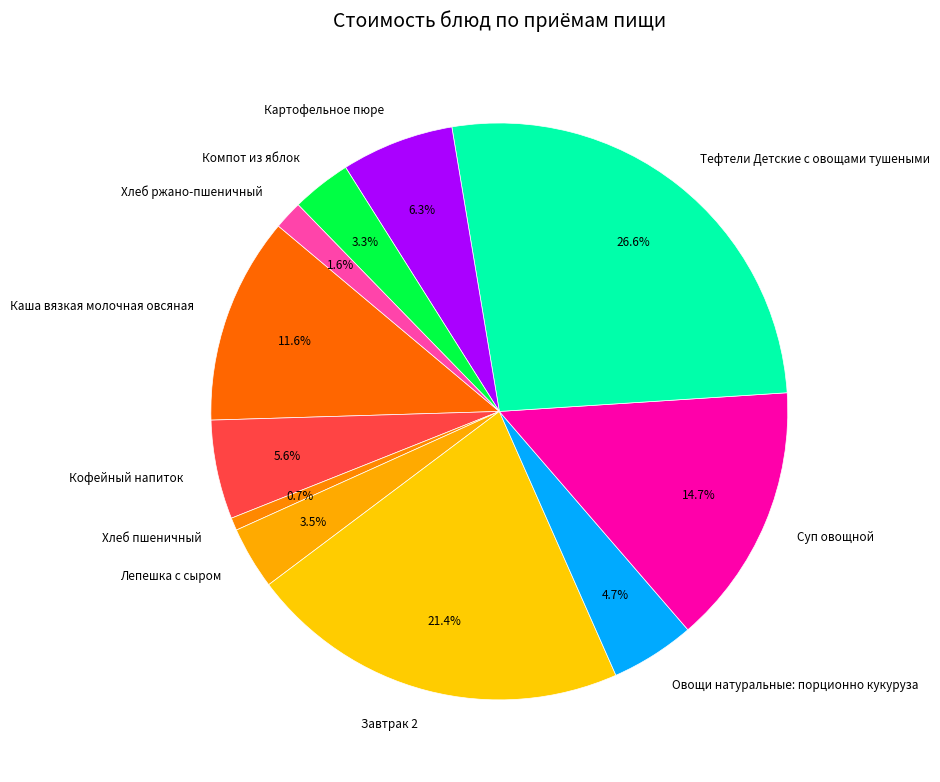

Count the number of slices in the pie.

11